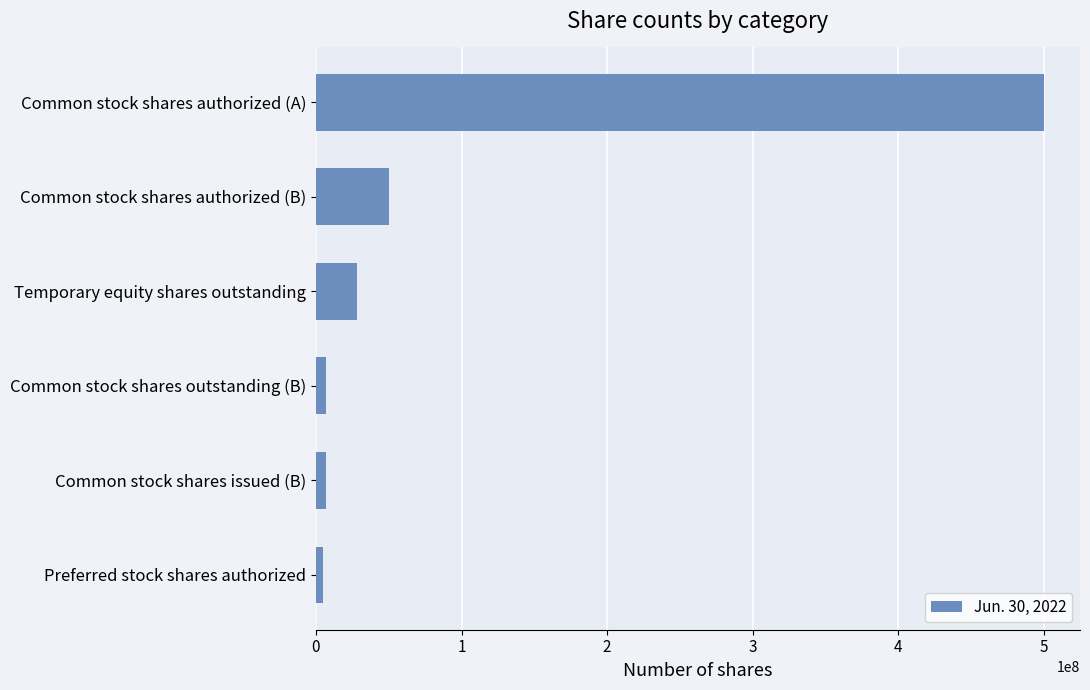

Which category has the highest value across all series?

Common stock shares authorized (A)